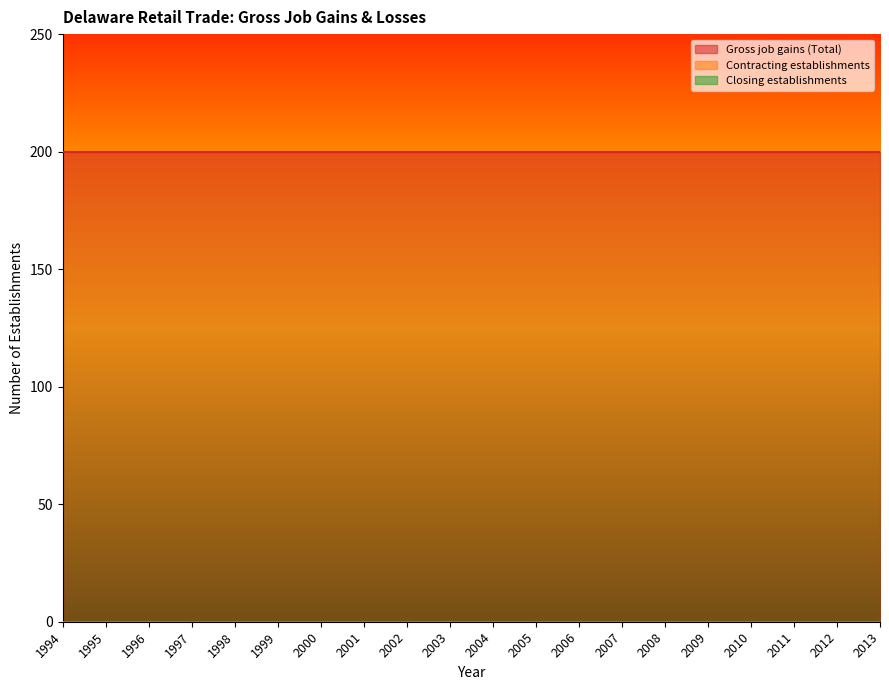

Is the value of Closing establishments at 1996 greater than the value of Contracting establishments at 2002?

No